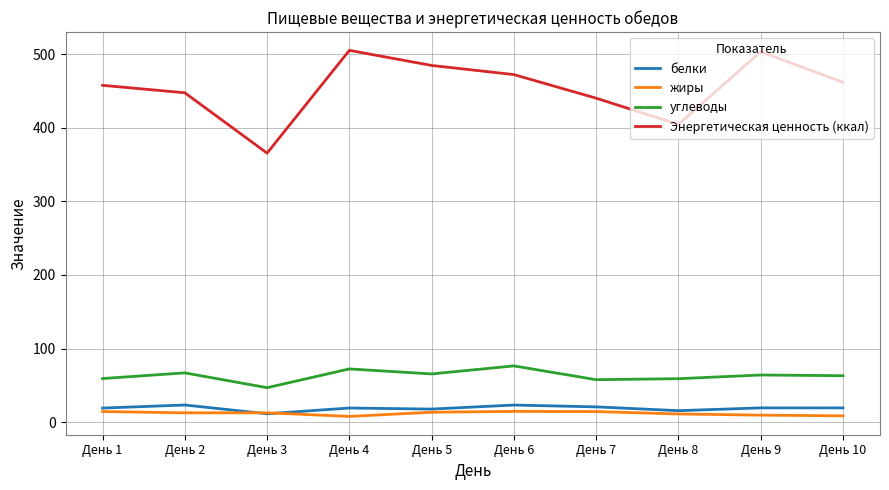

The value of Энергетическая ценность (ккал) at День 5 is 793.6. True or false?

False